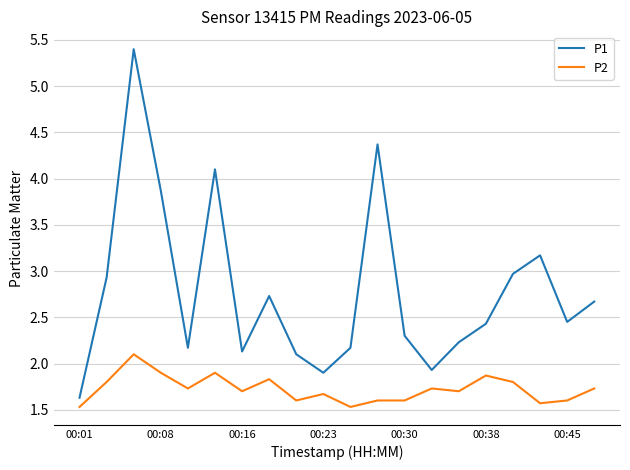

True or false: P1 and P2 cross at least once.

False